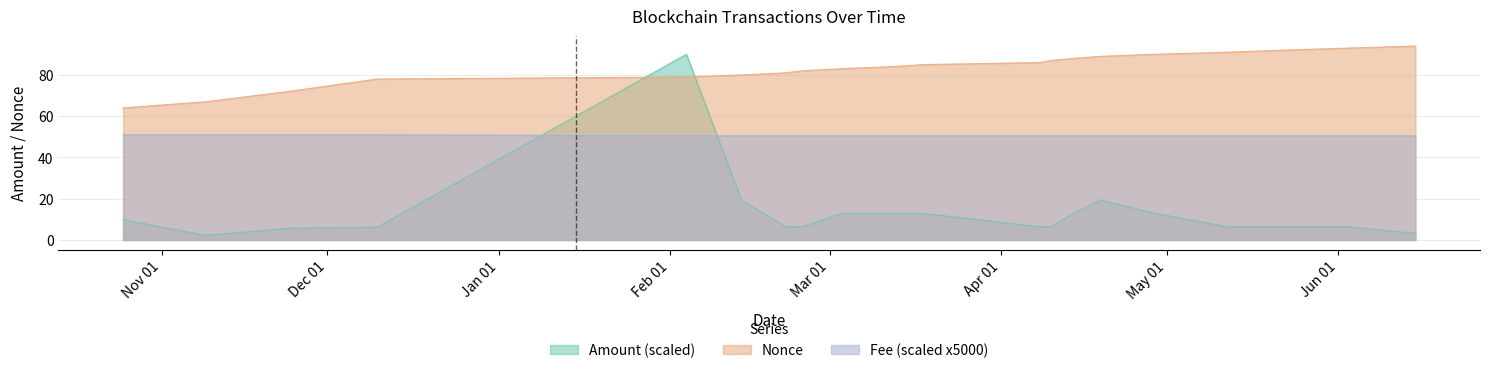

What is the minimum value for Nonce?

64.0